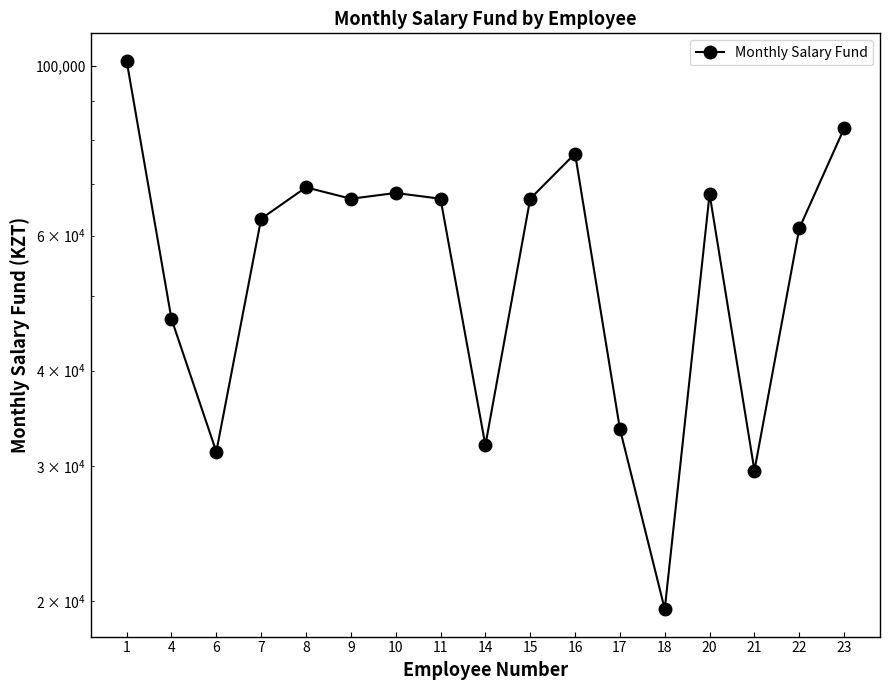

What is the maximum value shown in the chart?

101474.6